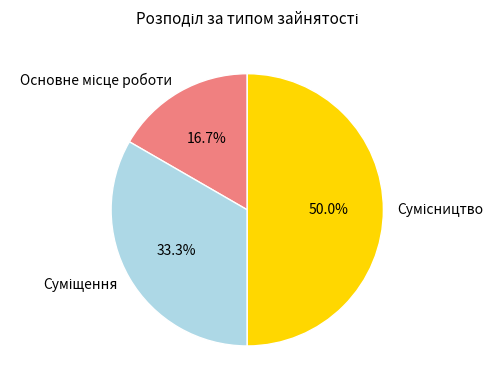

How many segments does this pie chart have?

3